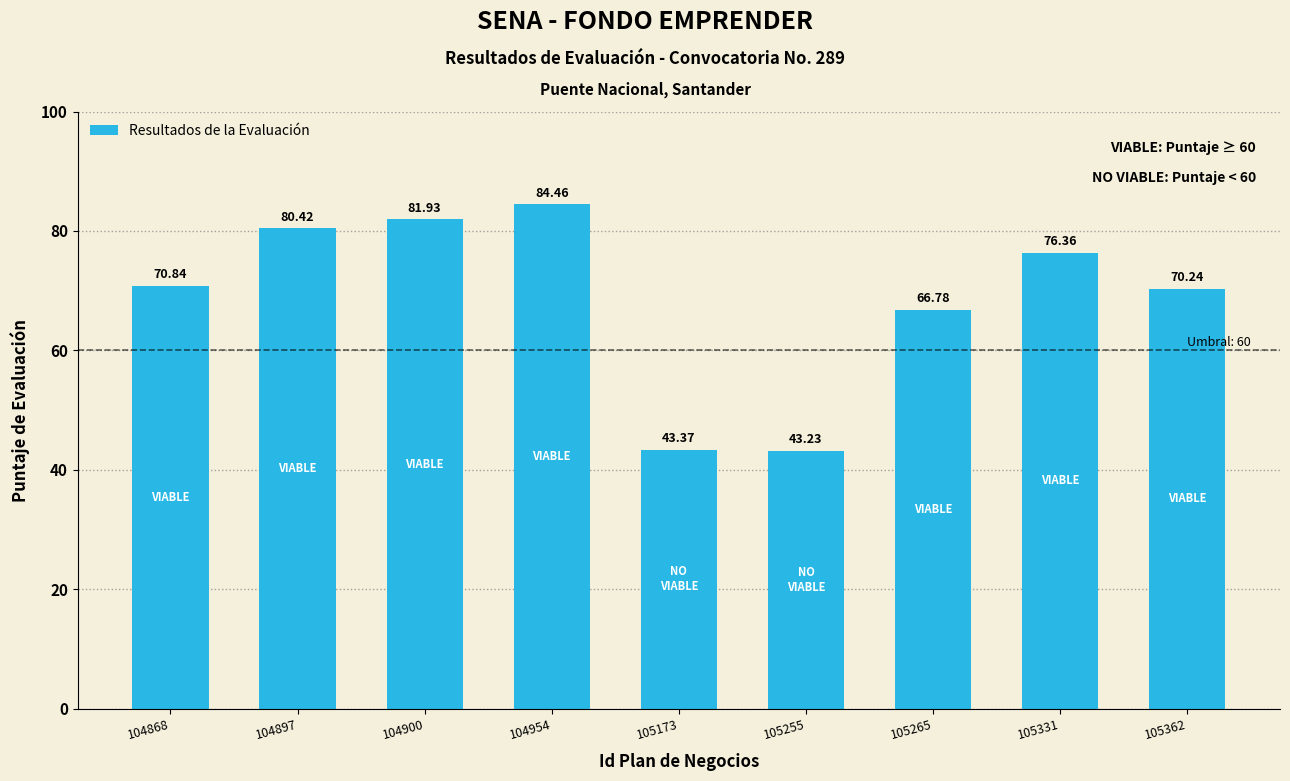

What is the ratio of the value at 104868 to the value at 105362?

1.0